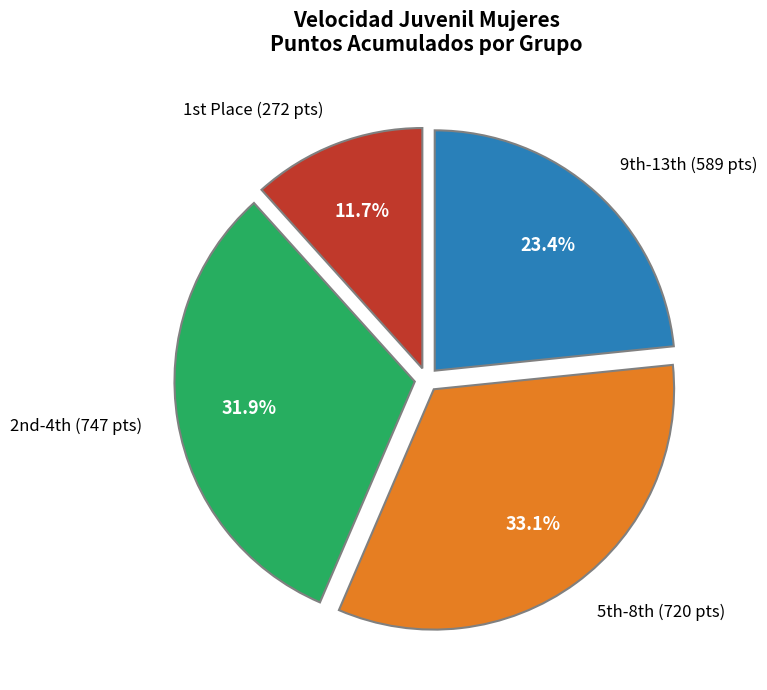

Does any single category account for the majority?

No